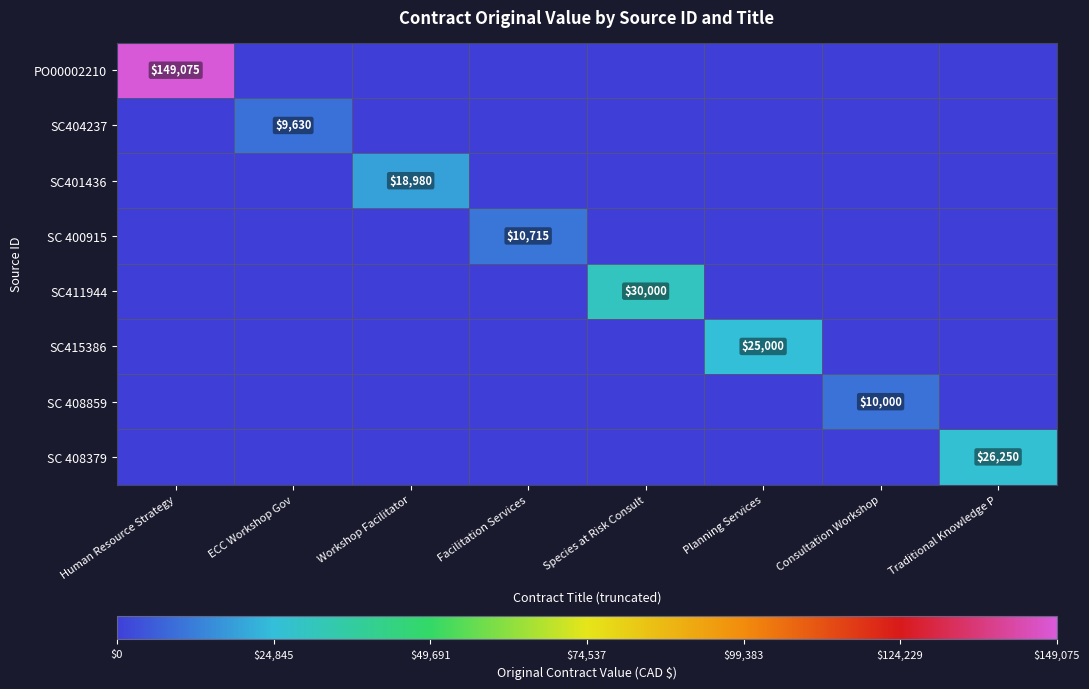

True or false: SC415386 has a value of 14238 at Planning Services.

False